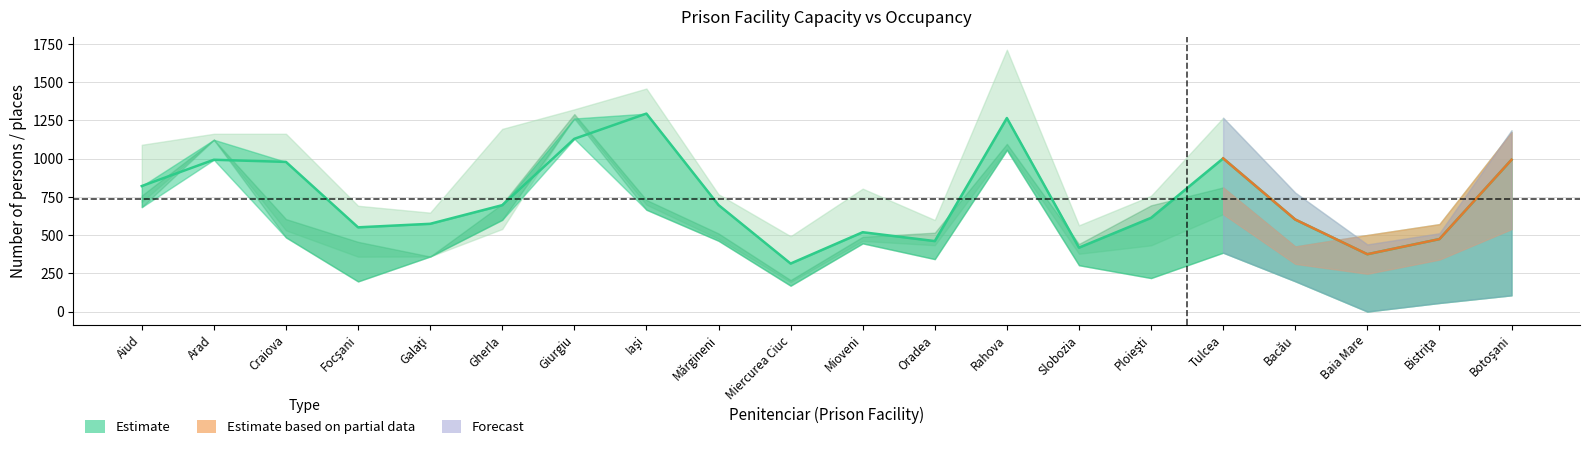

How many interior local peaks does the Efectiv existent (Total) series have?

5